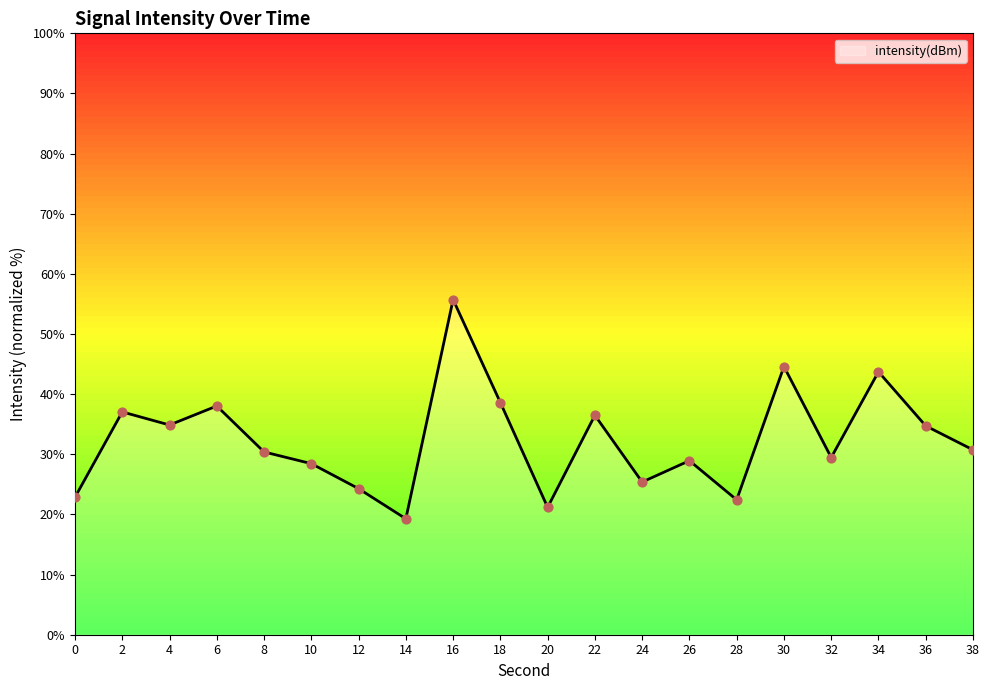

What is the ratio of the value at 24 to the value at 32?

0.9